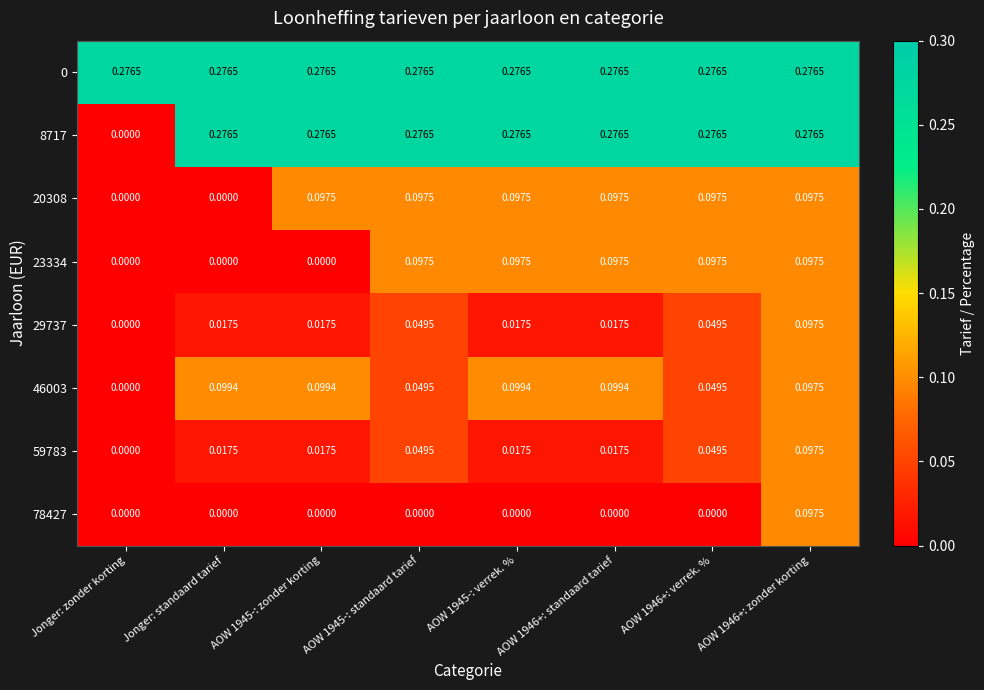

At which label does 59783 reach its minimum?

Jonger: zonder korting